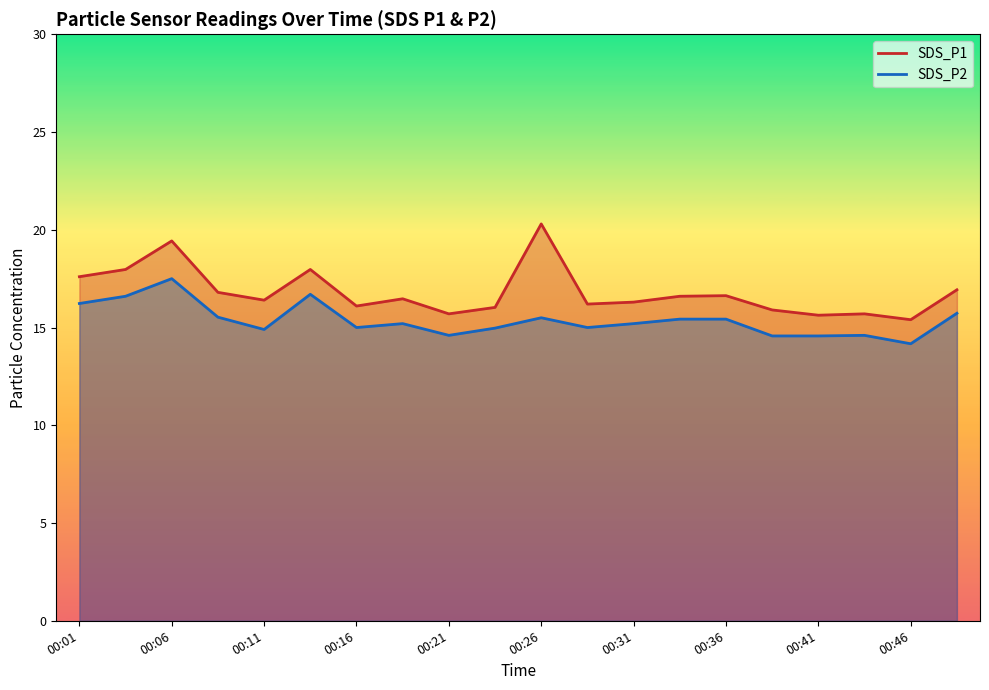

What is the value of the SDS_P2 point at the 17th from the left?

14.6